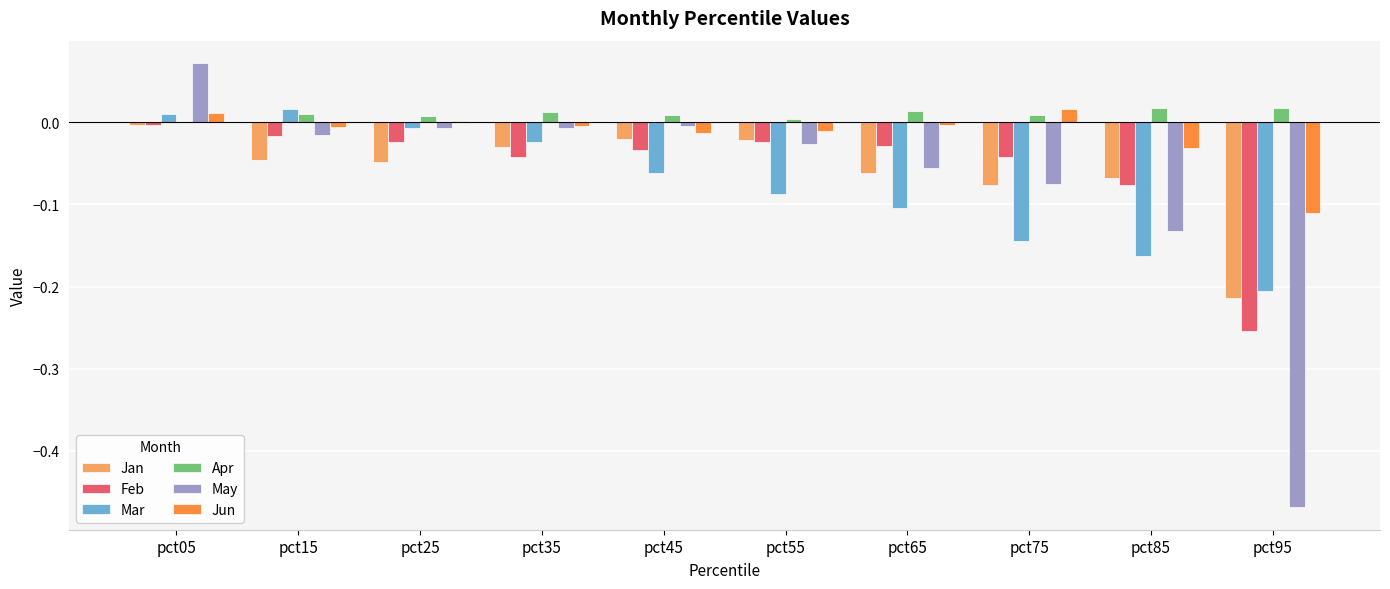

Which series changed the most between pct35 and pct45?

Mar